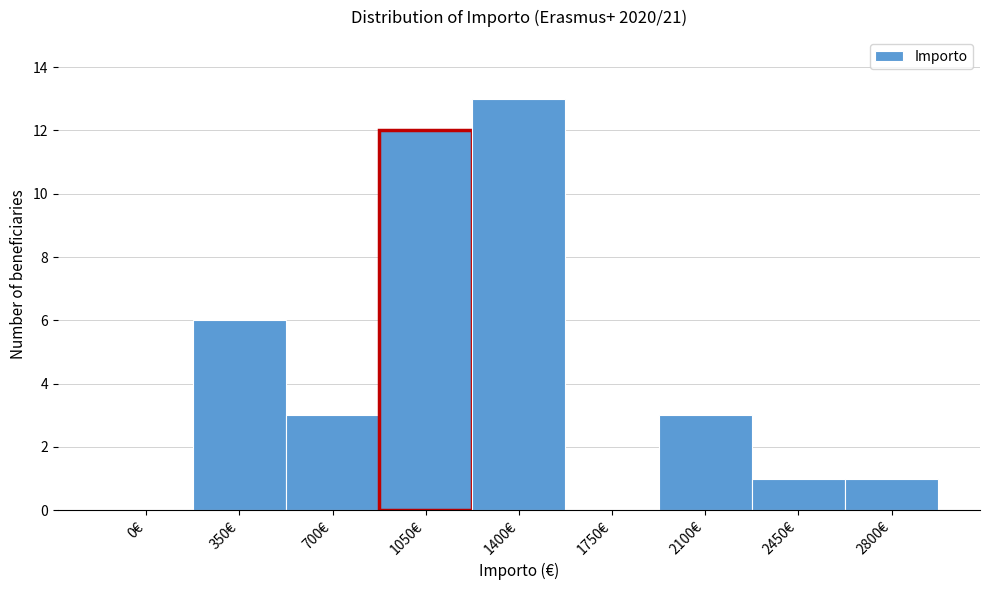

Reading left to right, extract all data points from this chart.

0€=0	350€=6	700€=3	1050€=12	1400€=13	1750€=0	2100€=3	2450€=1	2800€=1